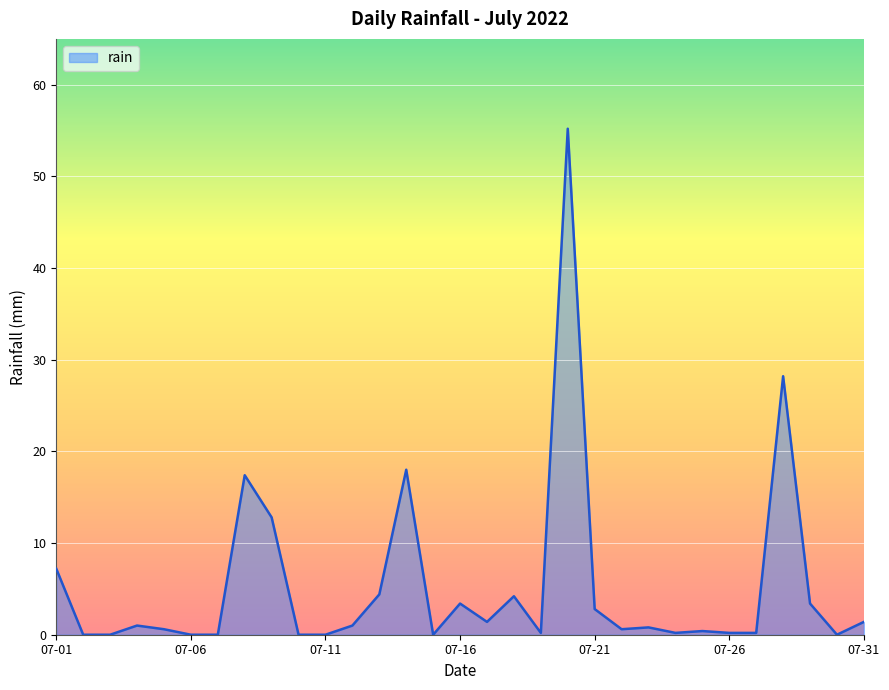

What is the difference between the maximum and minimum values?

55.2